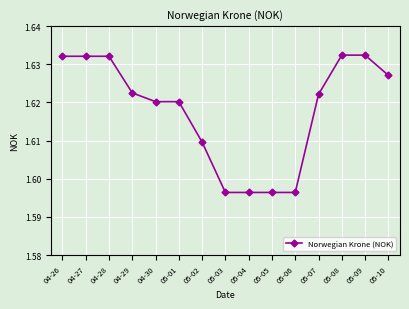

Count the number of data series in this chart.

1